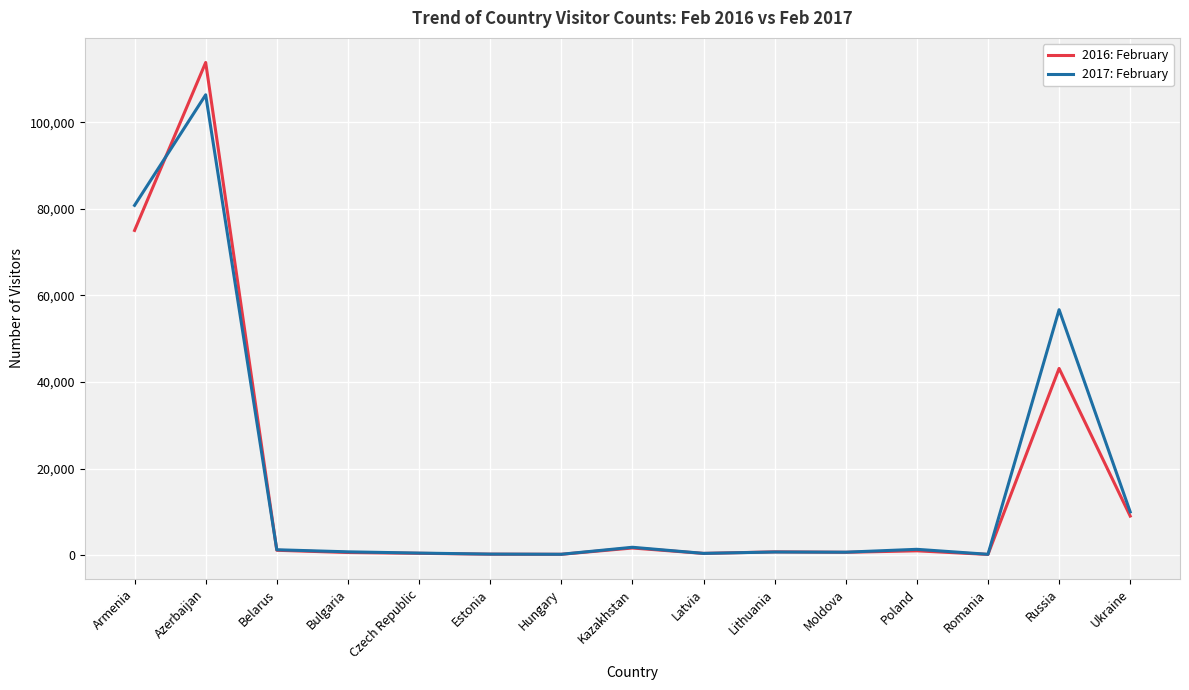

What is the greatest value displayed?

113832